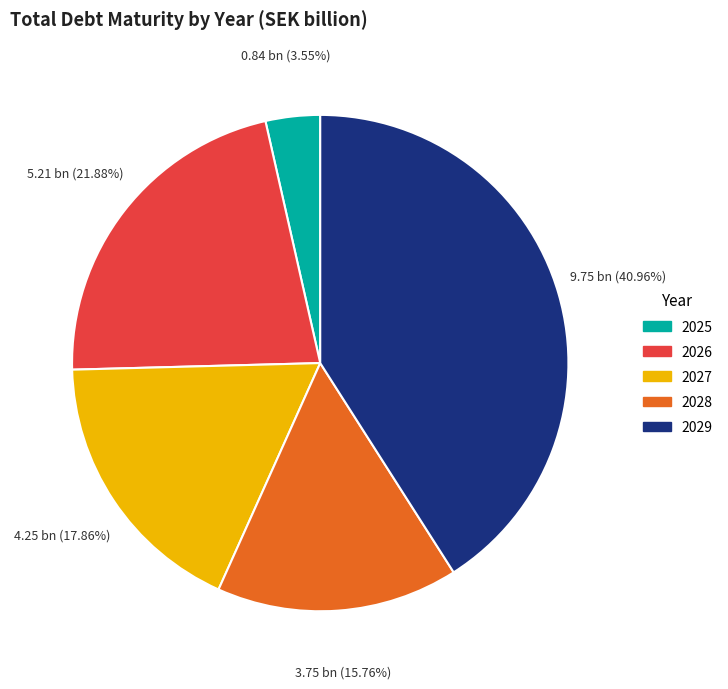

Is the sum of 2026 and 2028 greater than half?

No